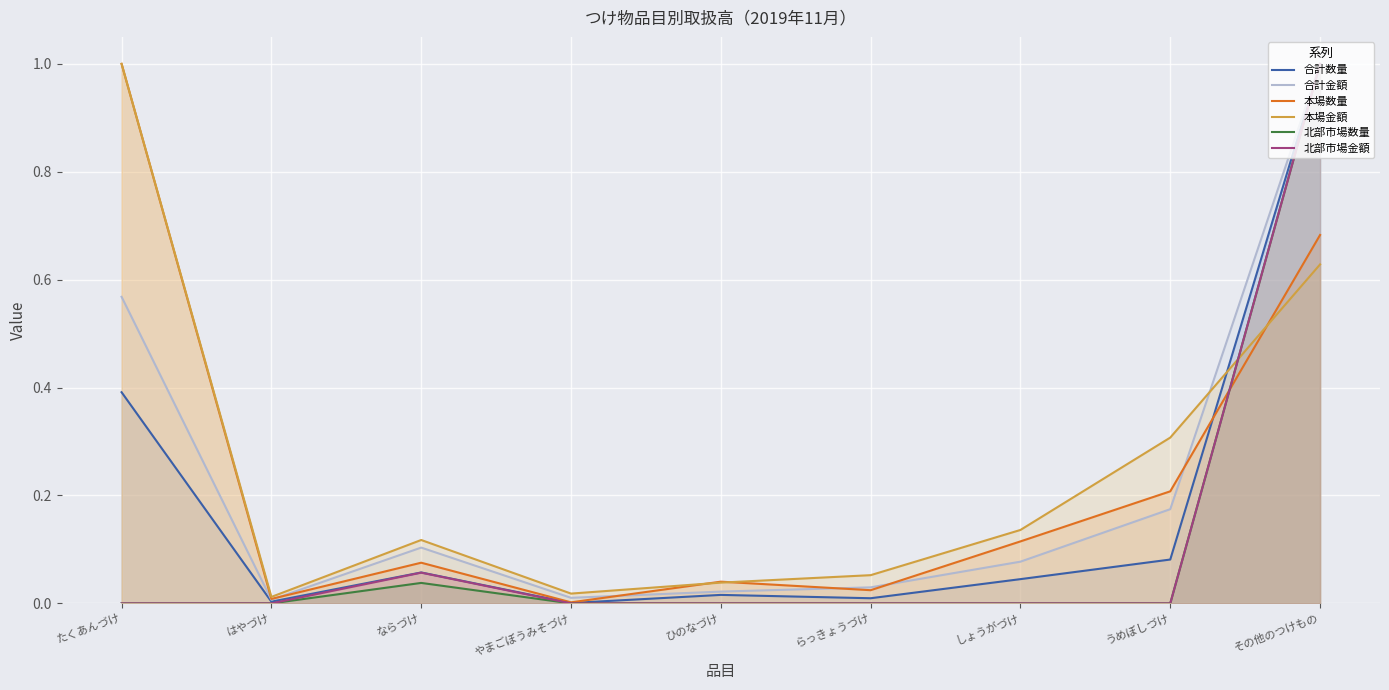

Does the chart display data point markers on the line(s)?

No